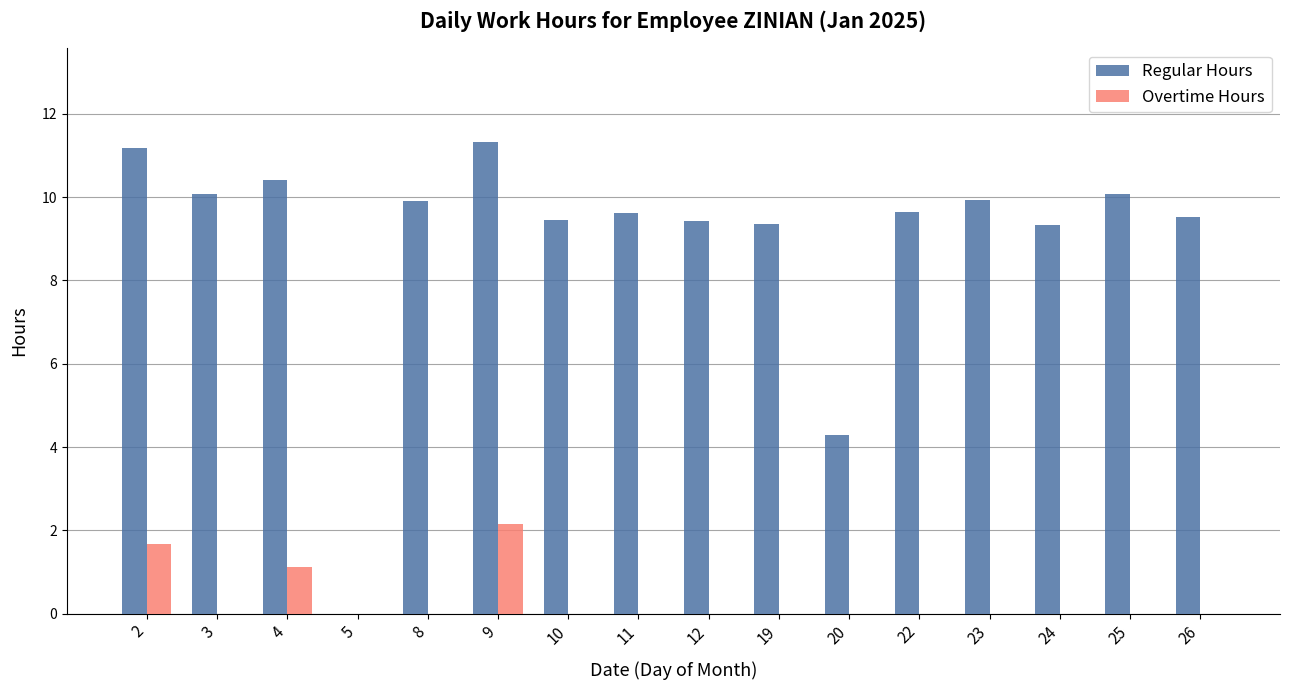

What is the sum of all Overtime Hours values?

4.9